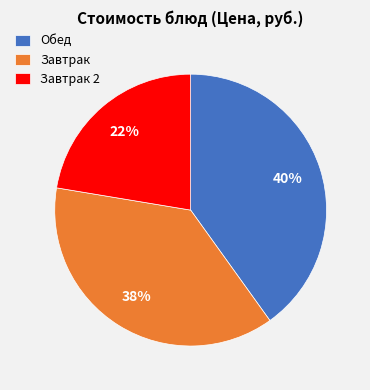

Approximately how many times larger is the value at Обед compared to Завтрак?

1.1